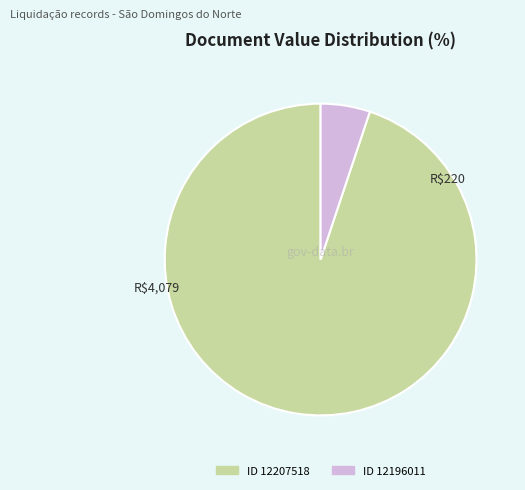

Is there a majority slice in this chart?

Yes